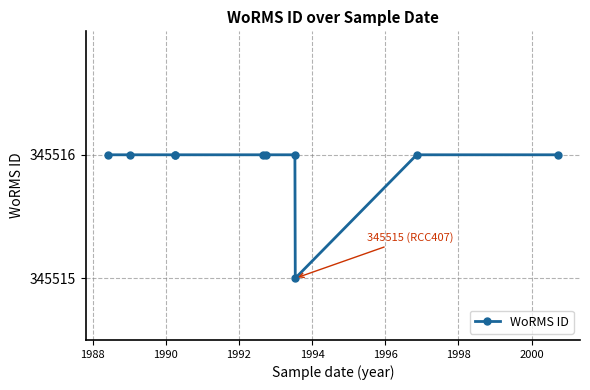

How many values are below 345516?

1